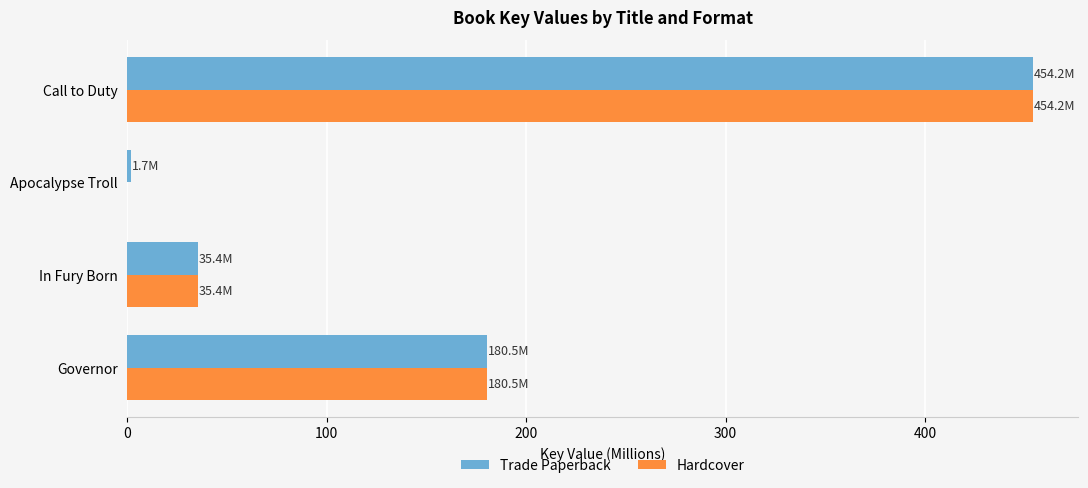

The Hardcover series shows 180.5 at Governor. True or false?

True